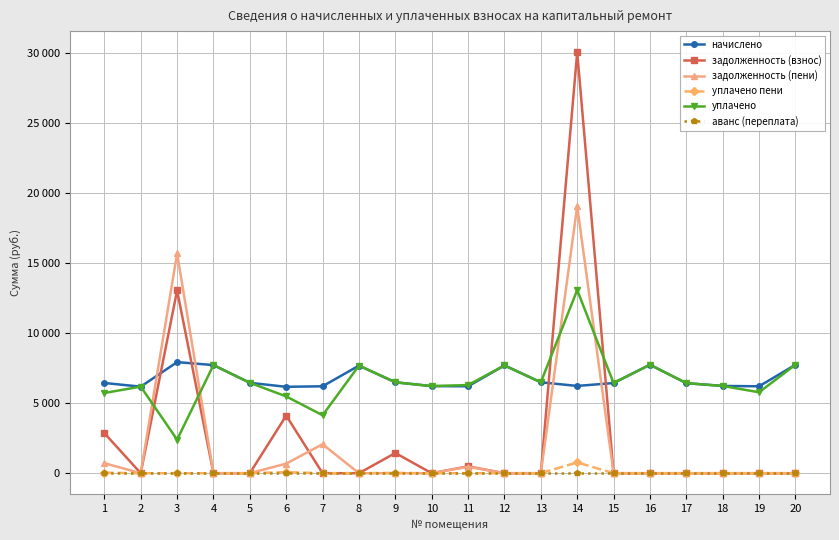

What are all the series names shown in the legend?

начислено, задолженность (взнос), задолженность (пени), уплачено пени, уплачено, аванс (переплата)